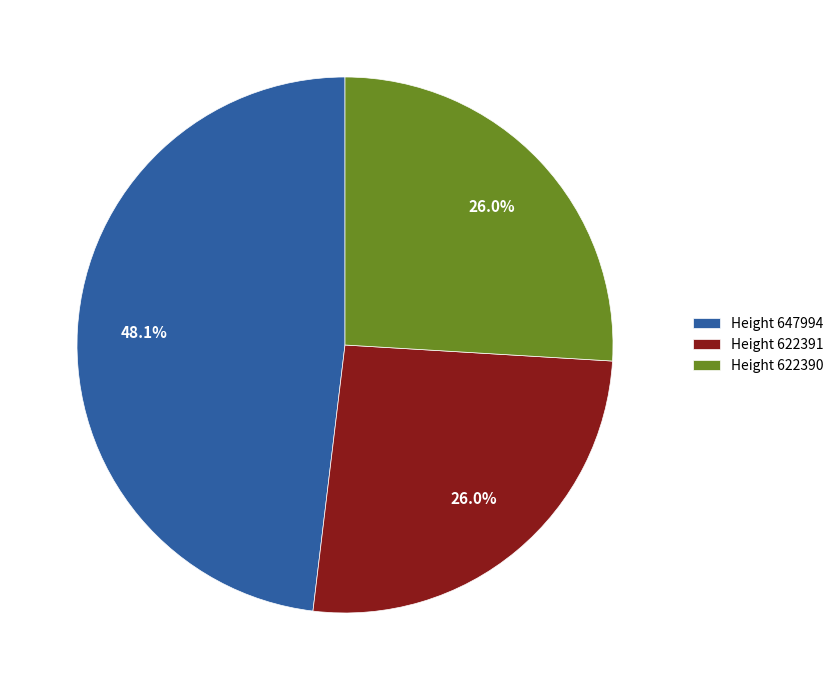

Which slice is the largest?

Height 647994